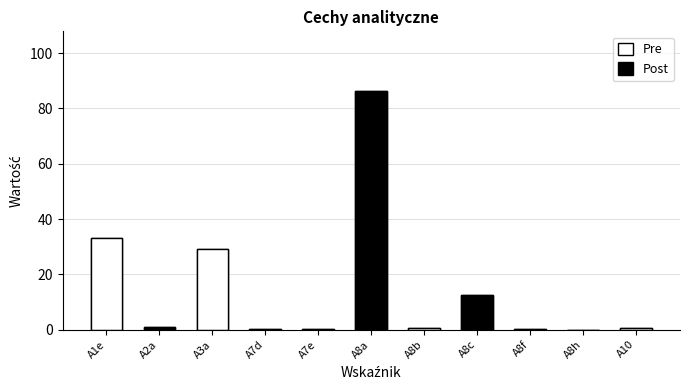

How many bars are there in total?

11